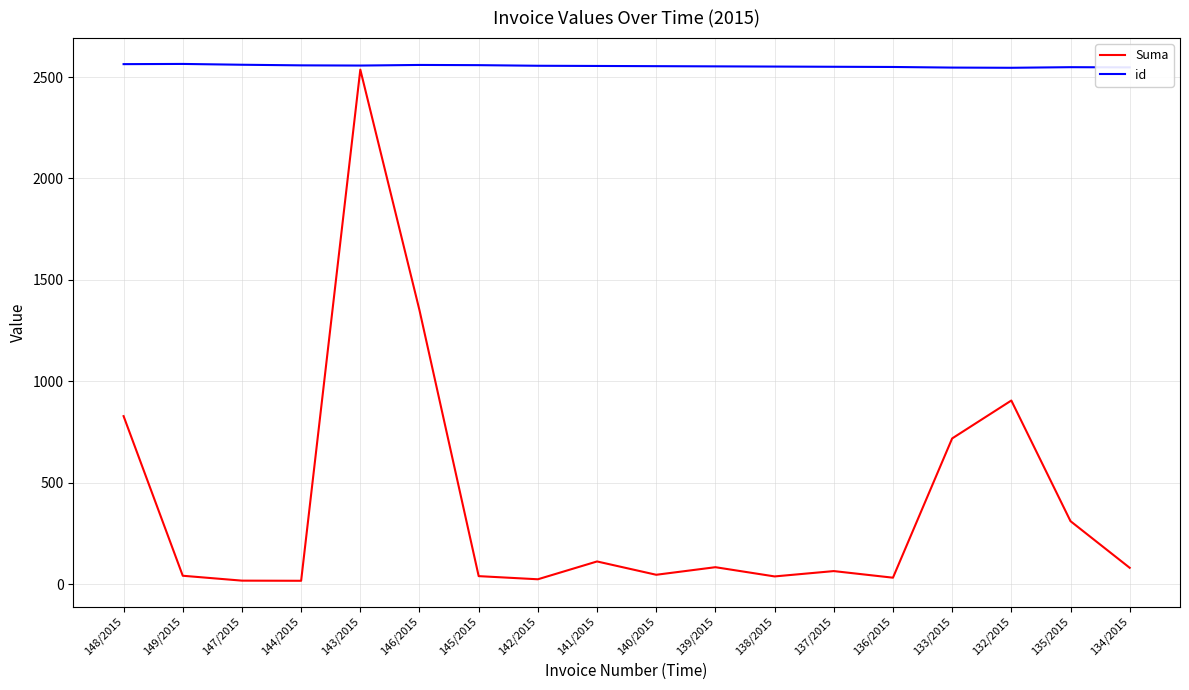

What position from the right is 136/2015?

5